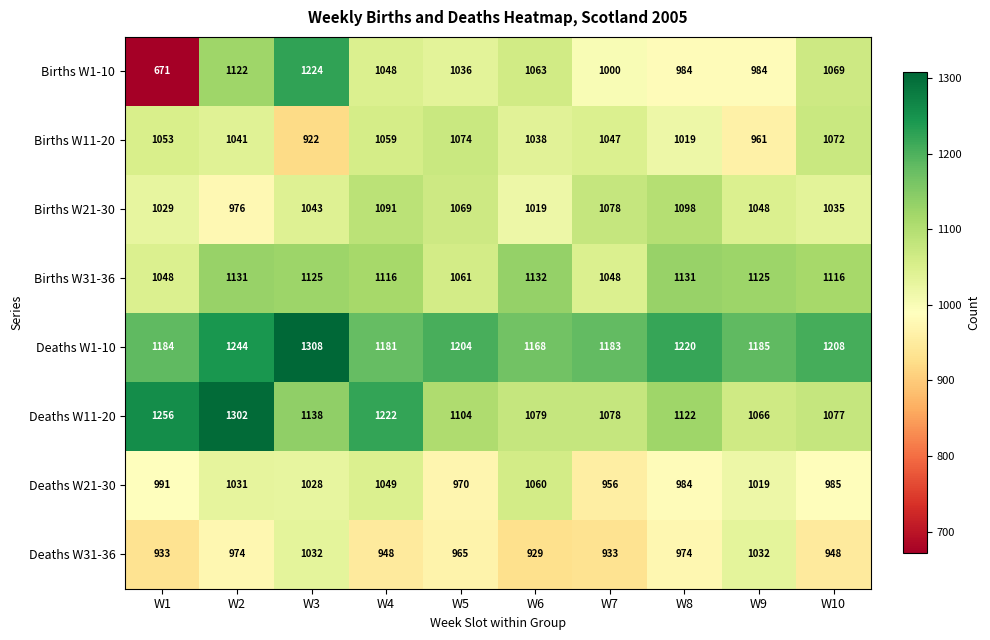

Where does the Births W1-10 series first go above 1048?

W2